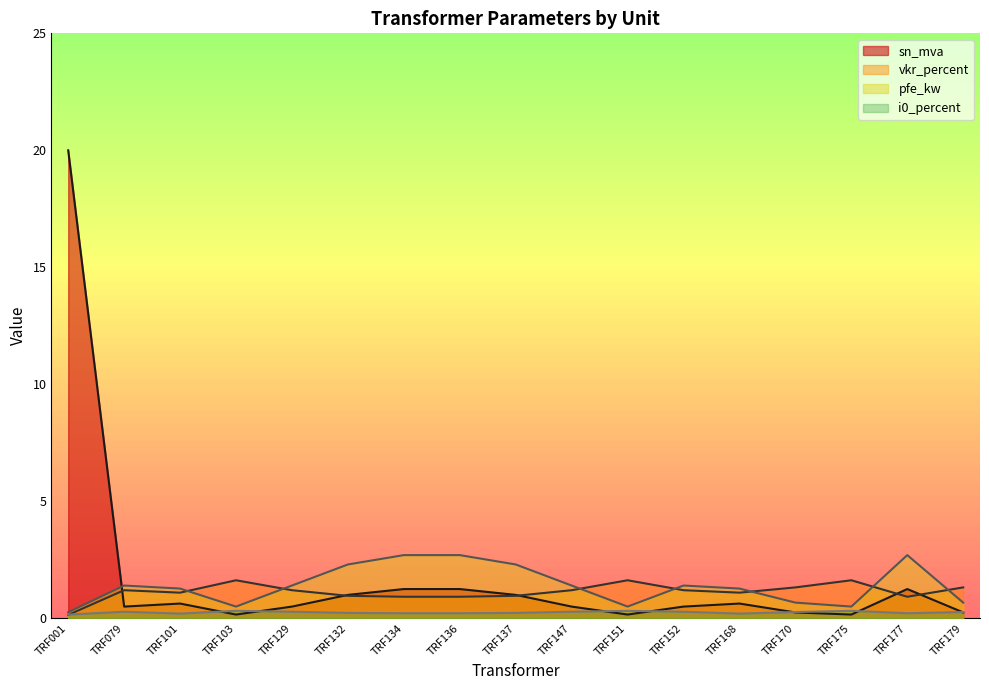

Which series ends up on top after the final intersection of i0_percent and sn_mva?

i0_percent